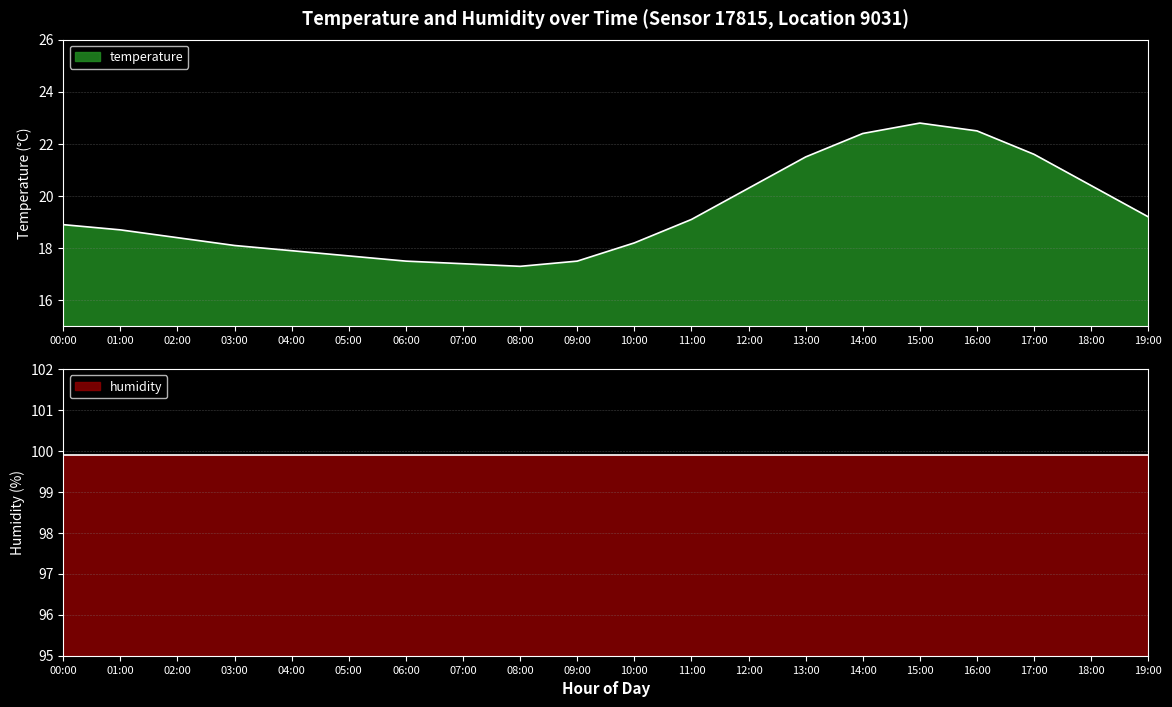

The temperature series shows 3.8 at 04:00. True or false?

False